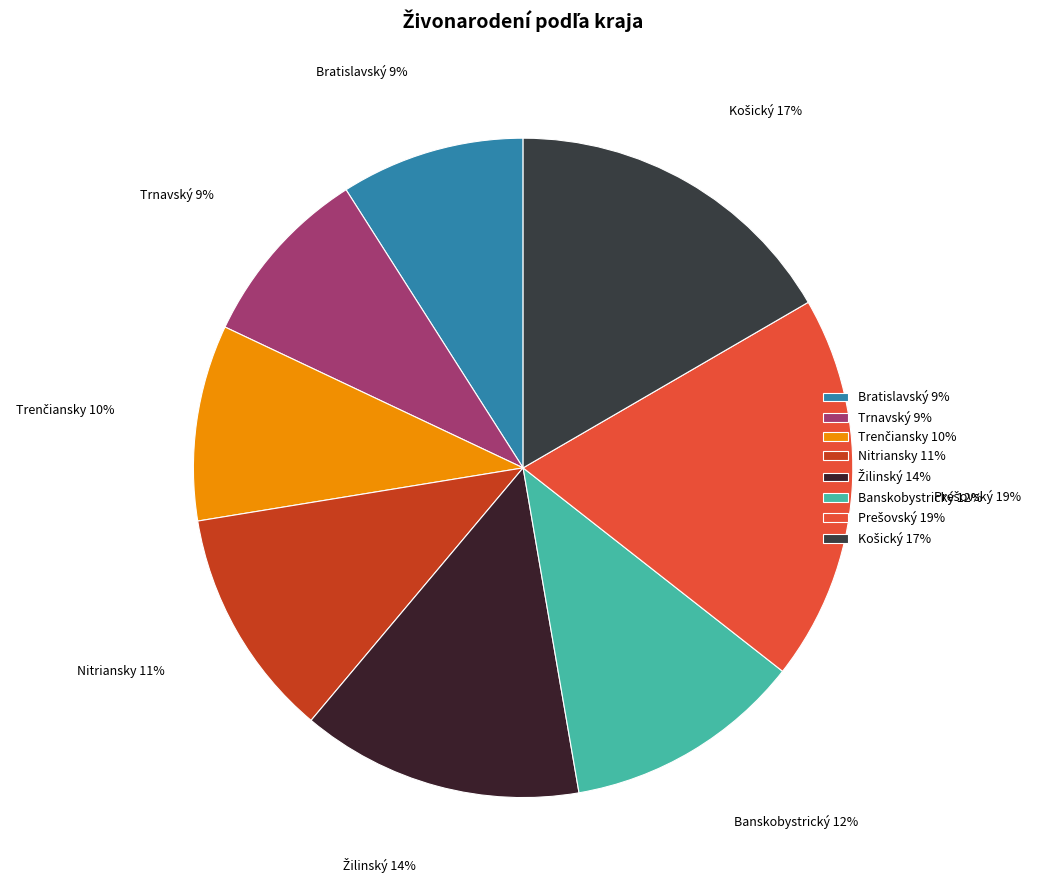

How many slices are in this pie chart?

8